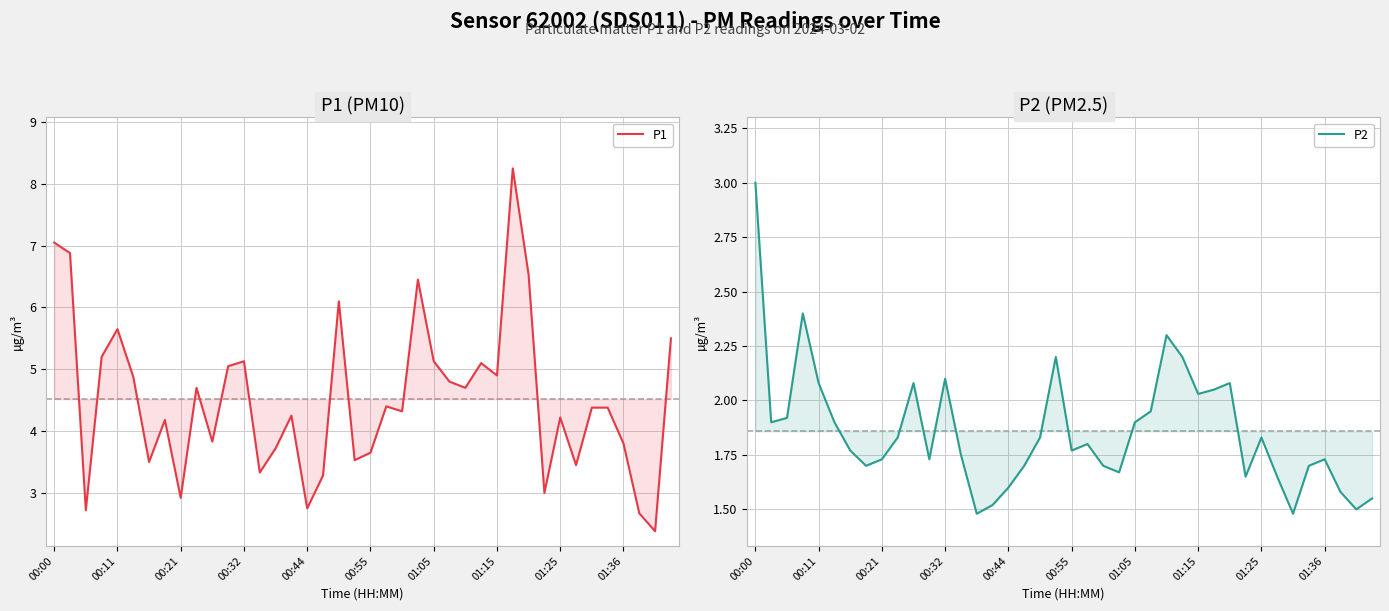

What is the total value across all series at 19?

5.7